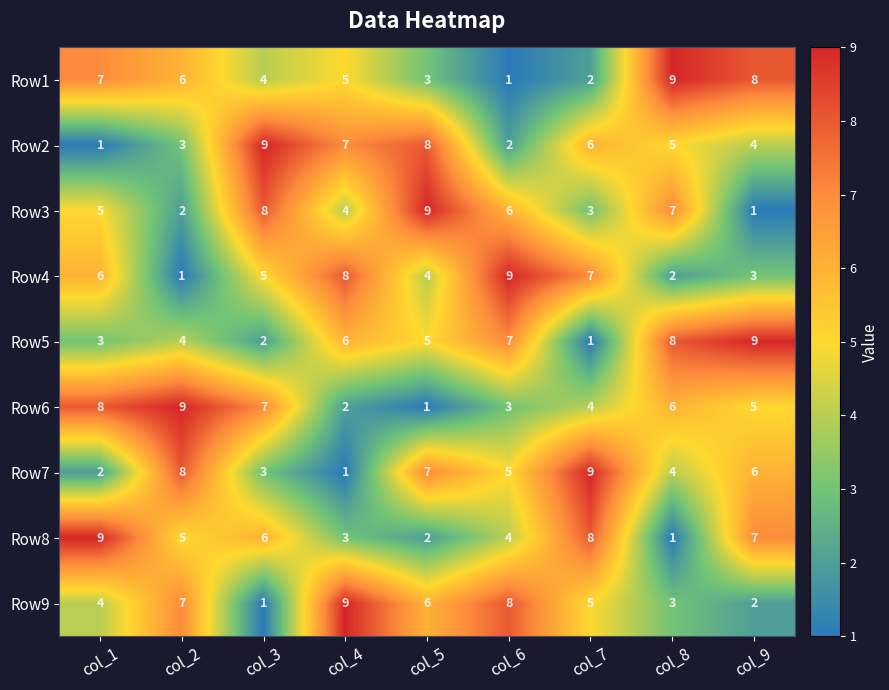

The value of Row9 at col_1 is 3. True or false?

False